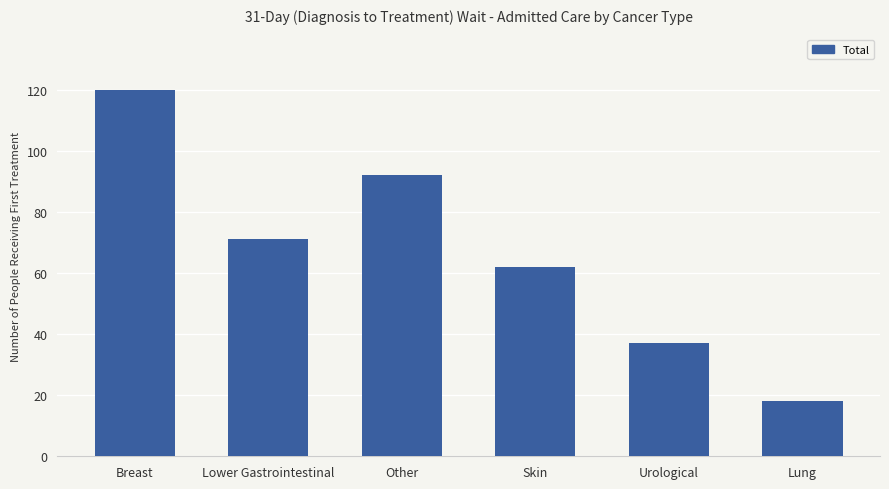

Are the bars grouped side by side (vs. stacked)?

No